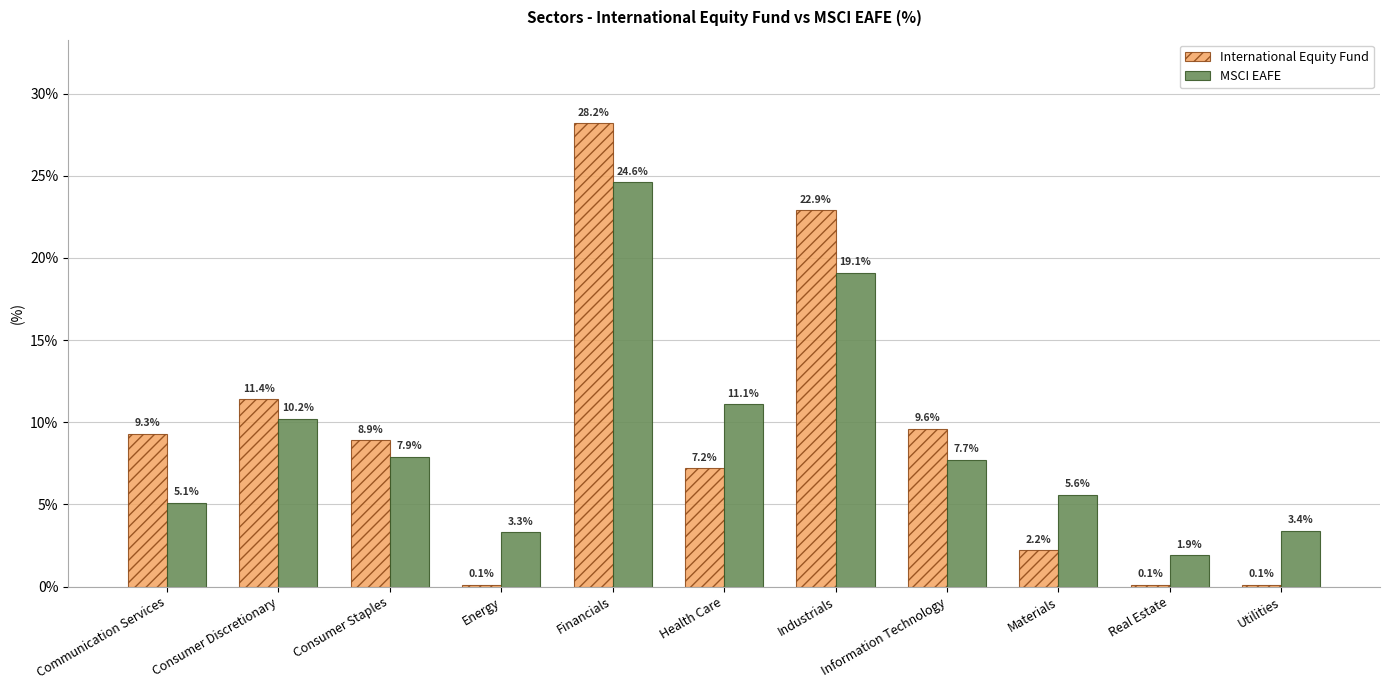

Which series changed the most between Materials and Real Estate?

MSCI EAFE